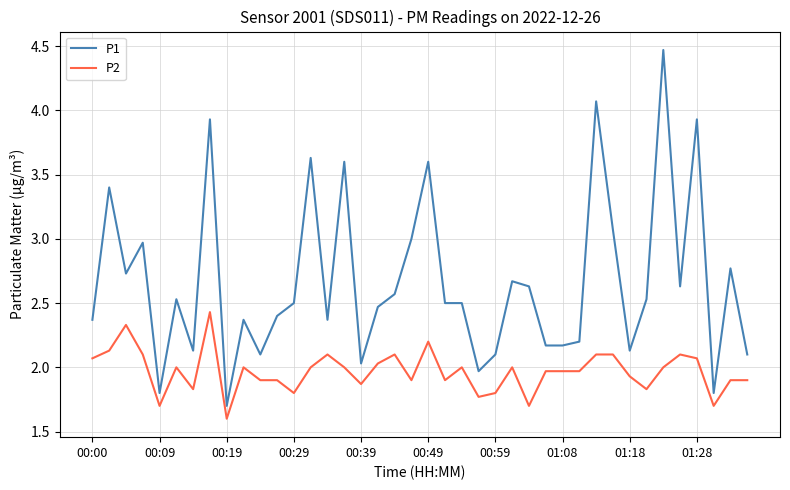

How many values in the P2 series are below 2?

20